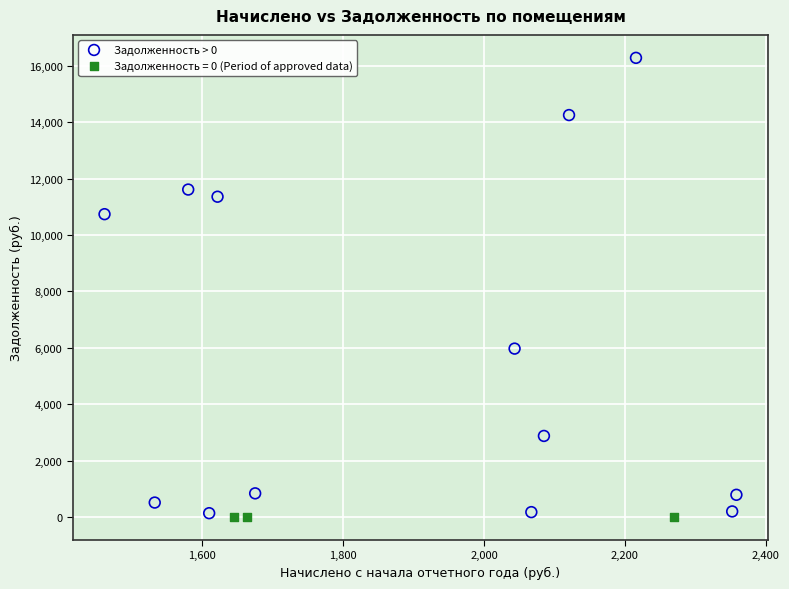

Which series contains the highest Y value?

Задолженность > 0